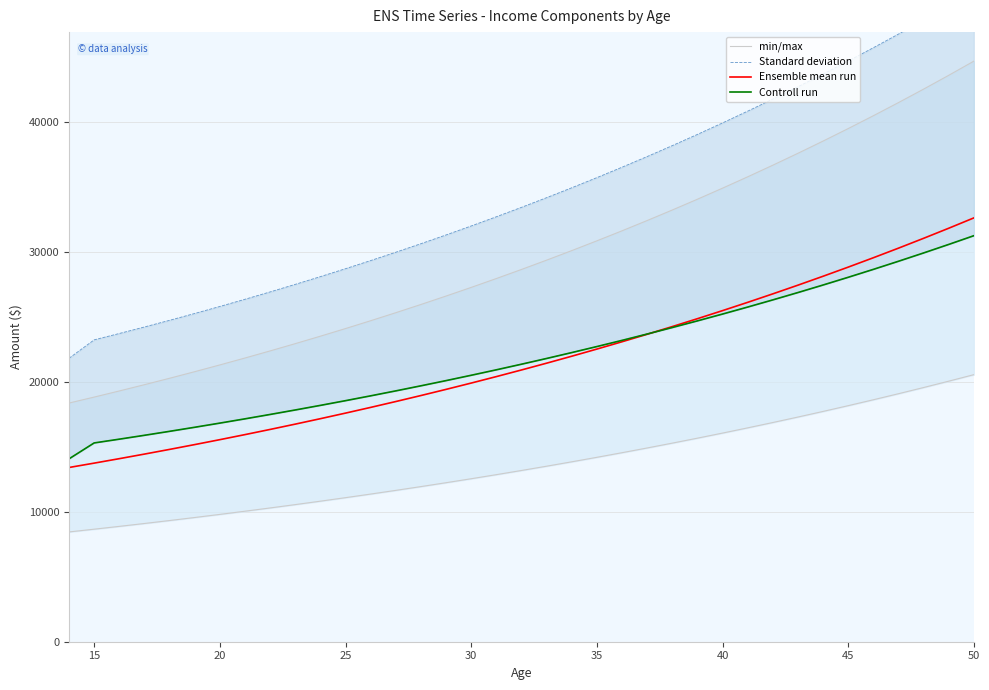

Rank the series by their maximum value, from lowest to highest.

Controll run, Ensemble mean run, min/max, Standard deviation